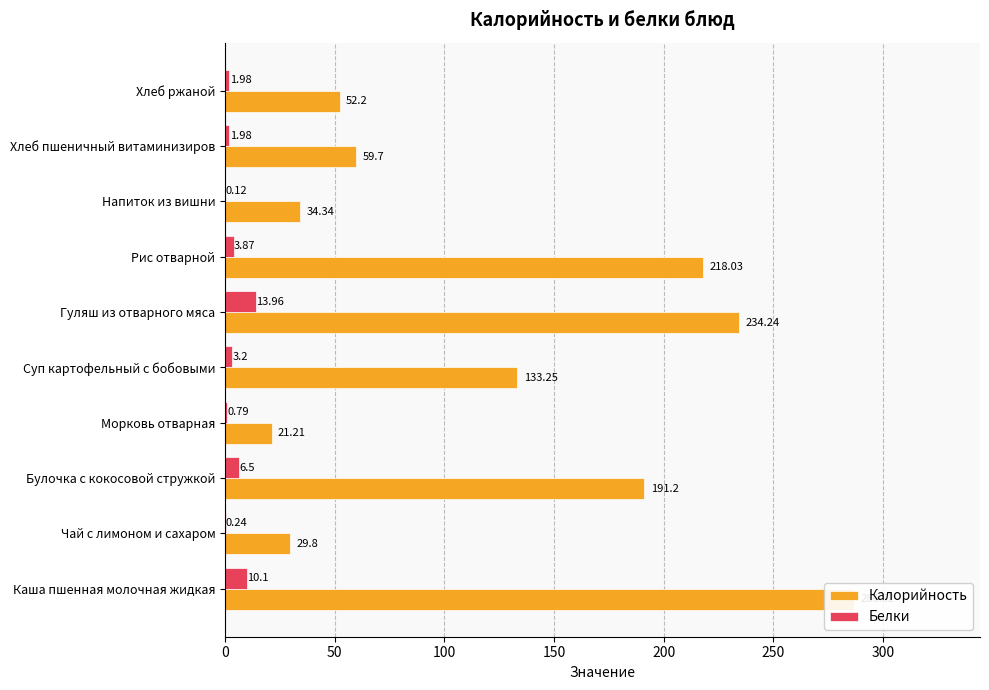

How many bars are there in total?

20